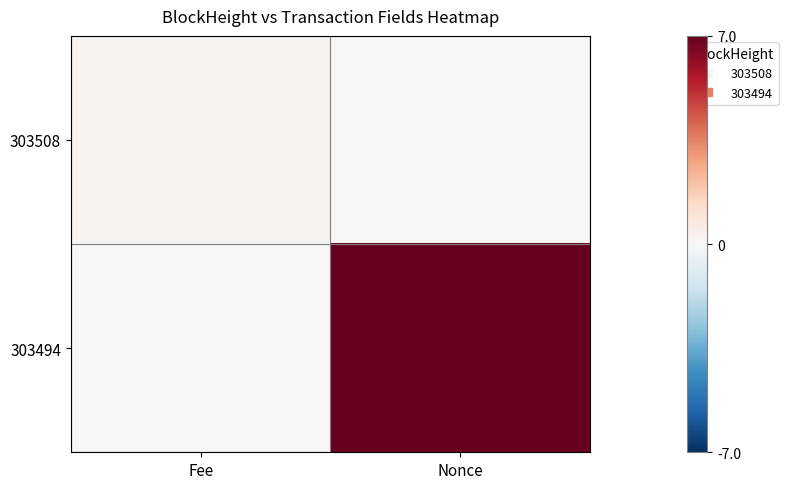

At how many categories does at least one series exceed 3?

1